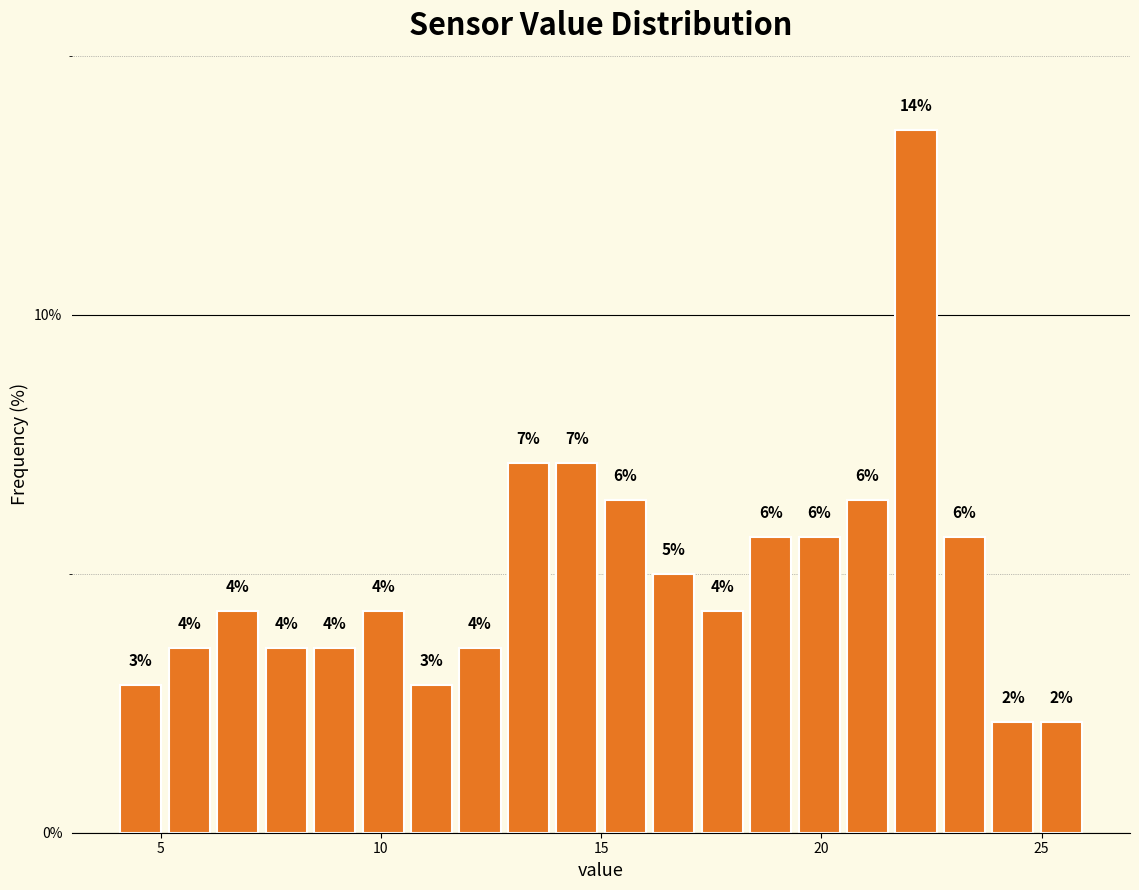

Around what value on the x-axis is the tallest bar? Give the approximate position of its centre, as read against the axis.

22.0